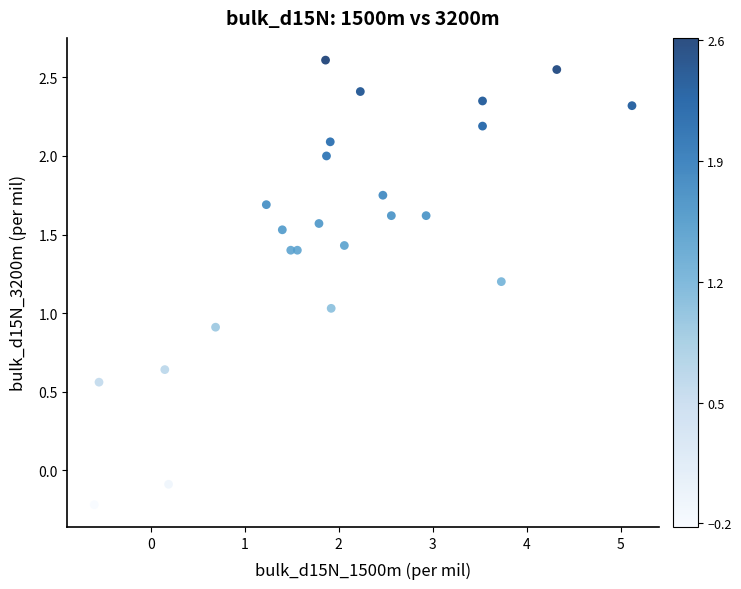

What is the range of X values (max minus min)?

5.7